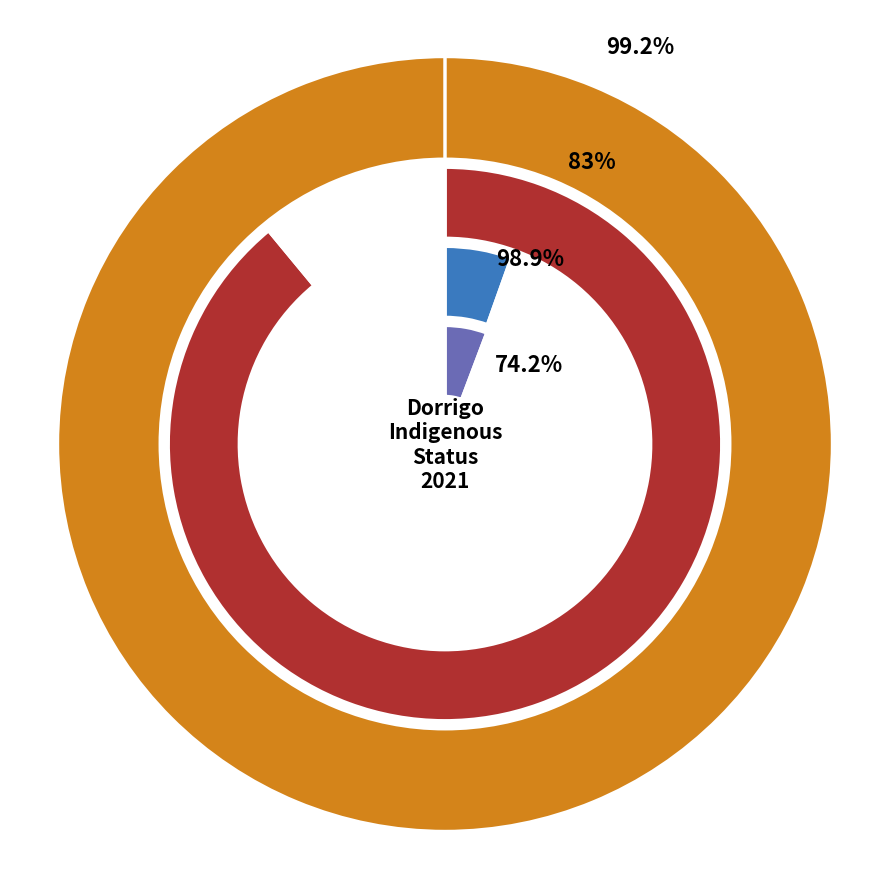

Is it true that 50-54 years is 1% of the pie?

False